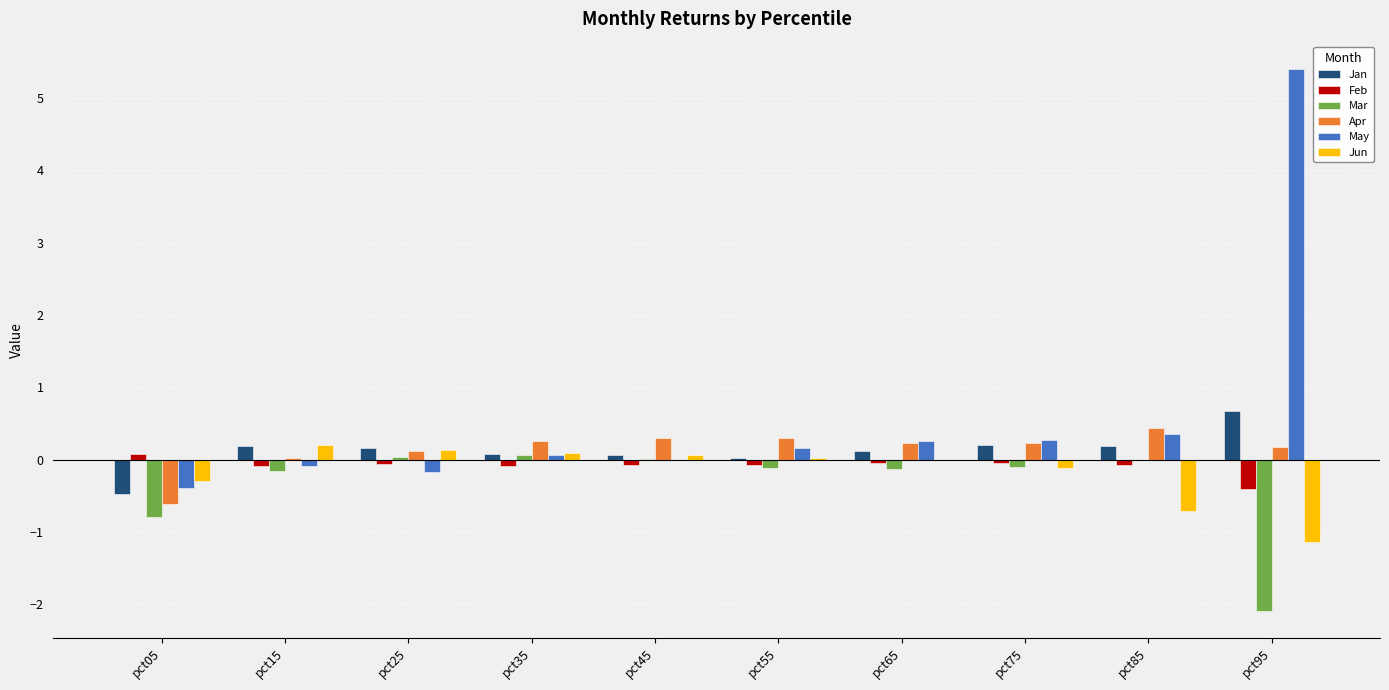

What is the approximate value of May at pct95?

5.4